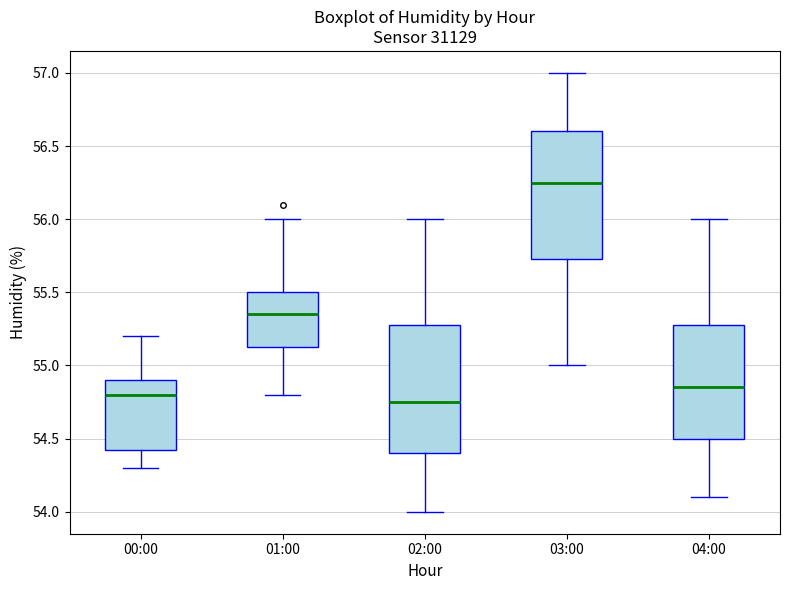

Reading left to right, read every box against the y-axis: the position of its median line, the range the box covers, and the ends of its whiskers. The values are not printed on the chart, so give them approximately, as read against the axis.

00:00: median 54.80, box 54.45 to 54.90, whiskers 54.30 to 55.20
01:00: median 55.35, box 55.15 to 55.50, whiskers 54.80 to 56.00
02:00: median 54.75, box 54.40 to 55.30, whiskers 54.00 to 56.00
03:00: median 56.25, box 55.75 to 56.60, whiskers 55.00 to 57.00
04:00: median 54.85, box 54.50 to 55.30, whiskers 54.10 to 56.00